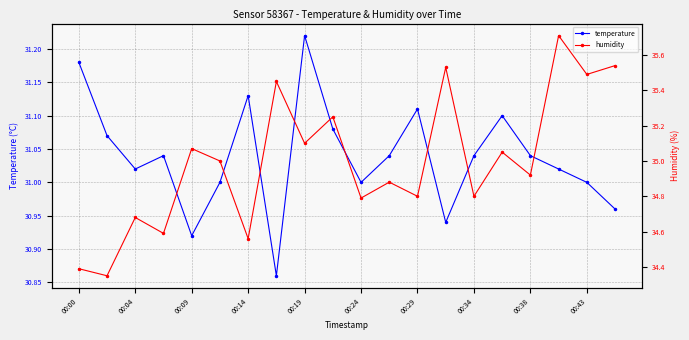

What is the difference between the maximum and minimum values in the temperature series?

0.4